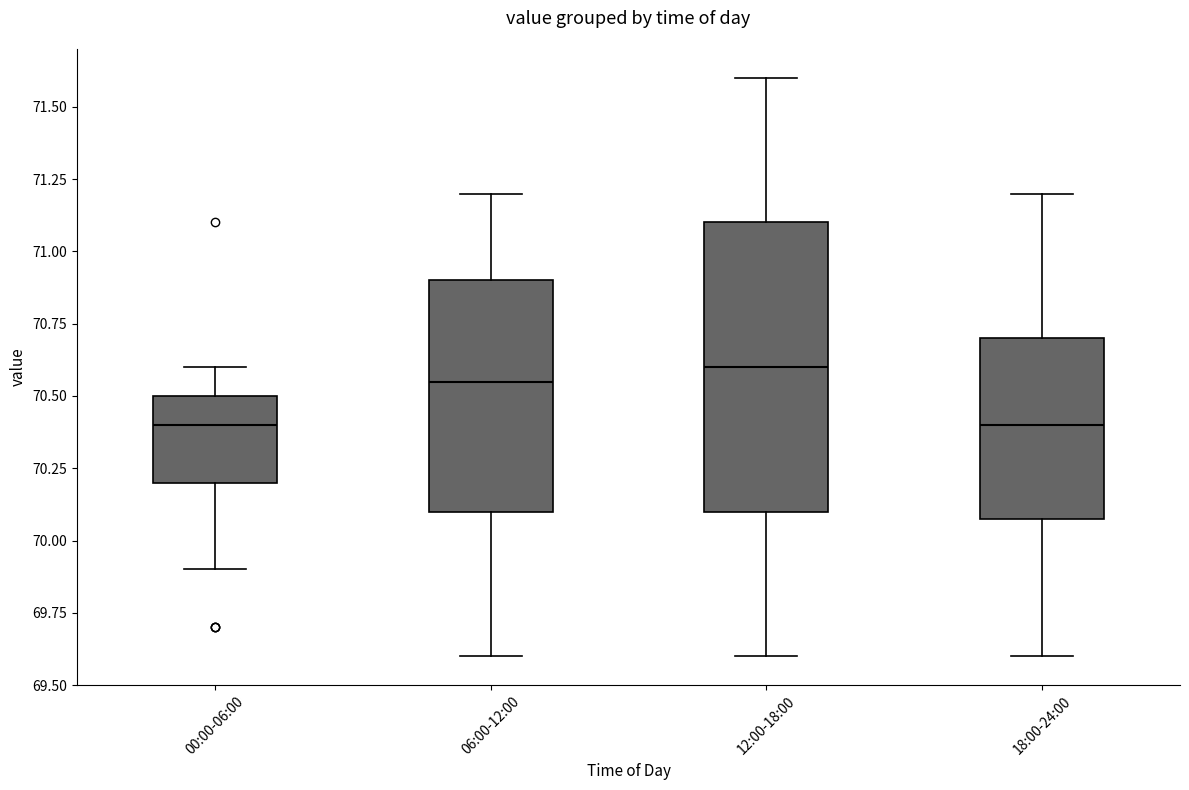

Reading left to right, read every box against the y-axis: the position of its median line, the range the box covers, and the ends of its whiskers. The values are not printed on the chart, so give them approximately, as read against the axis.

00:00-06:00: median 70.40, box 70.20 to 70.50, whiskers 69.90 to 70.60
06:00-12:00: median 70.55, box 70.10 to 70.90, whiskers 69.60 to 71.20
12:00-18:00: median 70.60, box 70.10 to 71.10, whiskers 69.60 to 71.60
18:00-24:00: median 70.40, box 70.10 to 70.70, whiskers 69.60 to 71.20